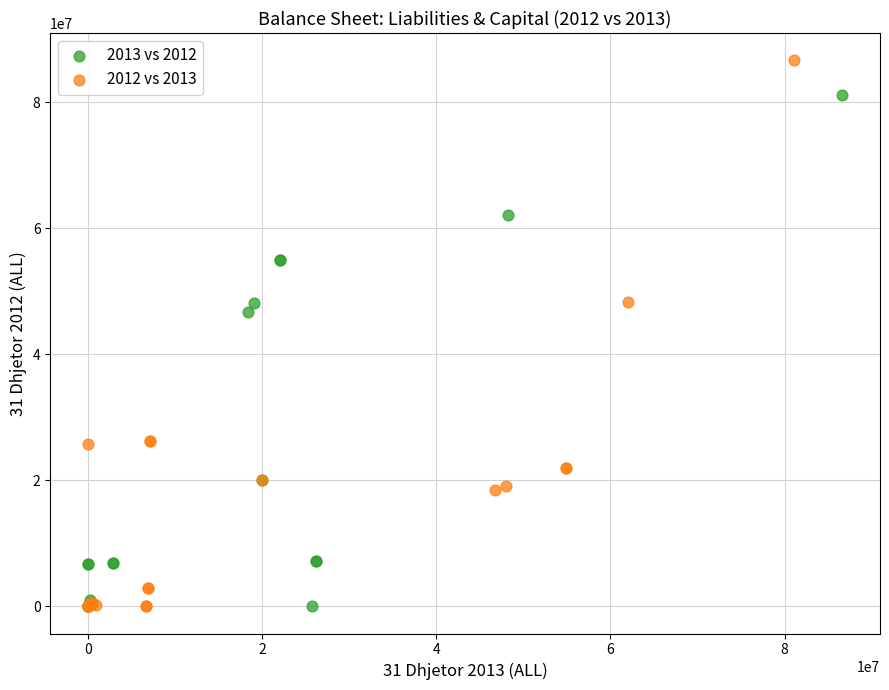

What are all the series names shown in the legend?

2013 vs 2012, 2012 vs 2013